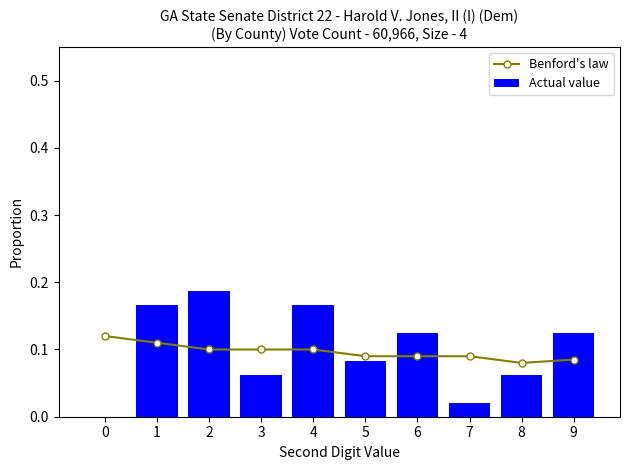

What is the value of the Benford's law bar at the 6th from the left?

0.1